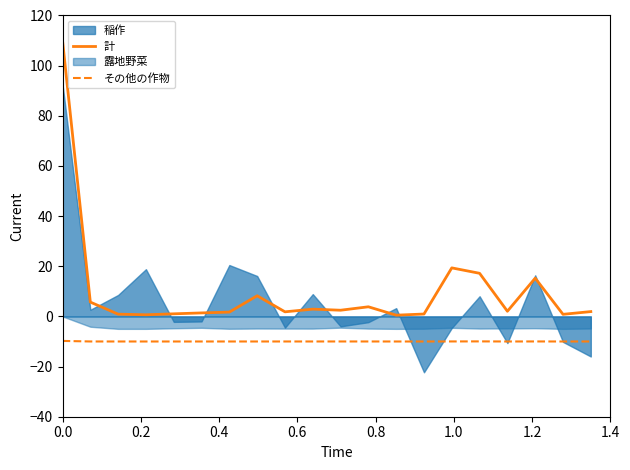

True or false: その他の作物 and 計 cross at least once.

False